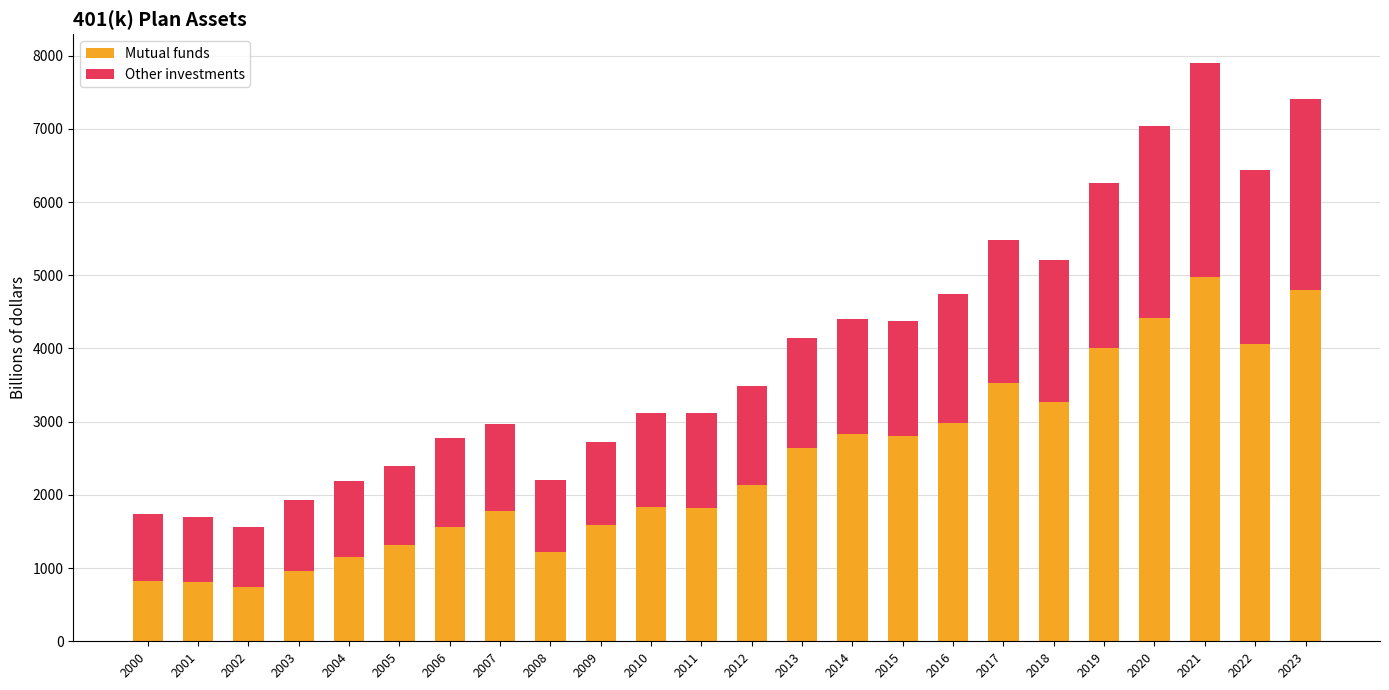

What is the difference between the second highest and second lowest values in the Mutual funds series?

3984